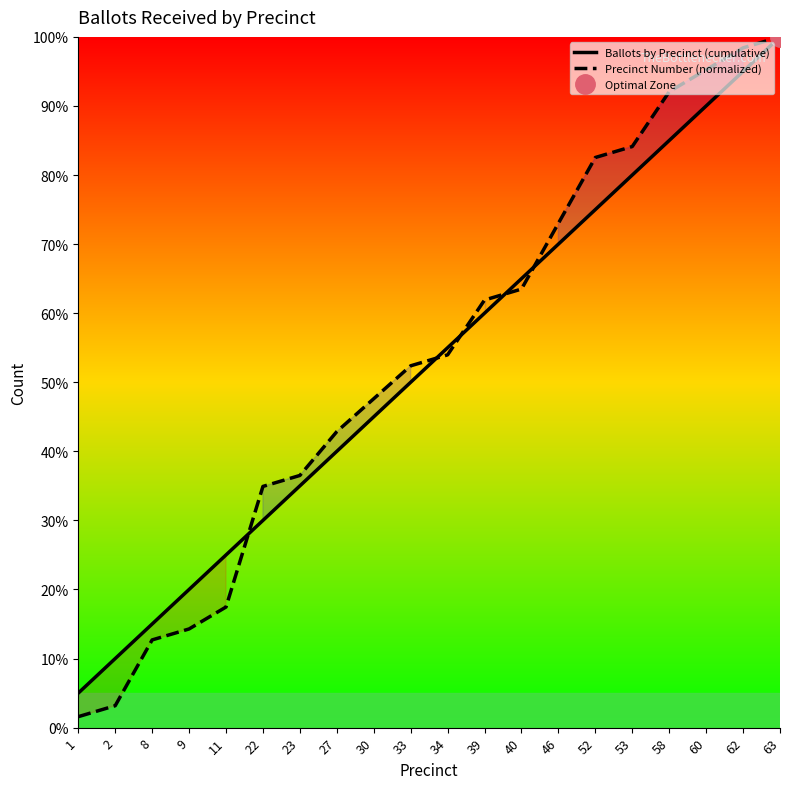

What is the spread (max minus min) of values at 1?

3.4